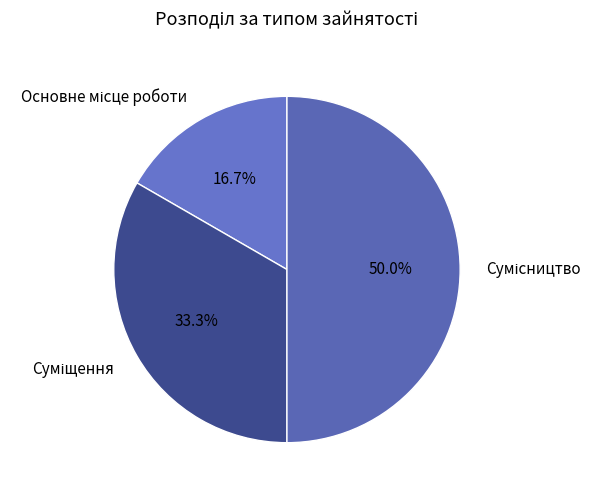

How many segments does this pie chart have?

3